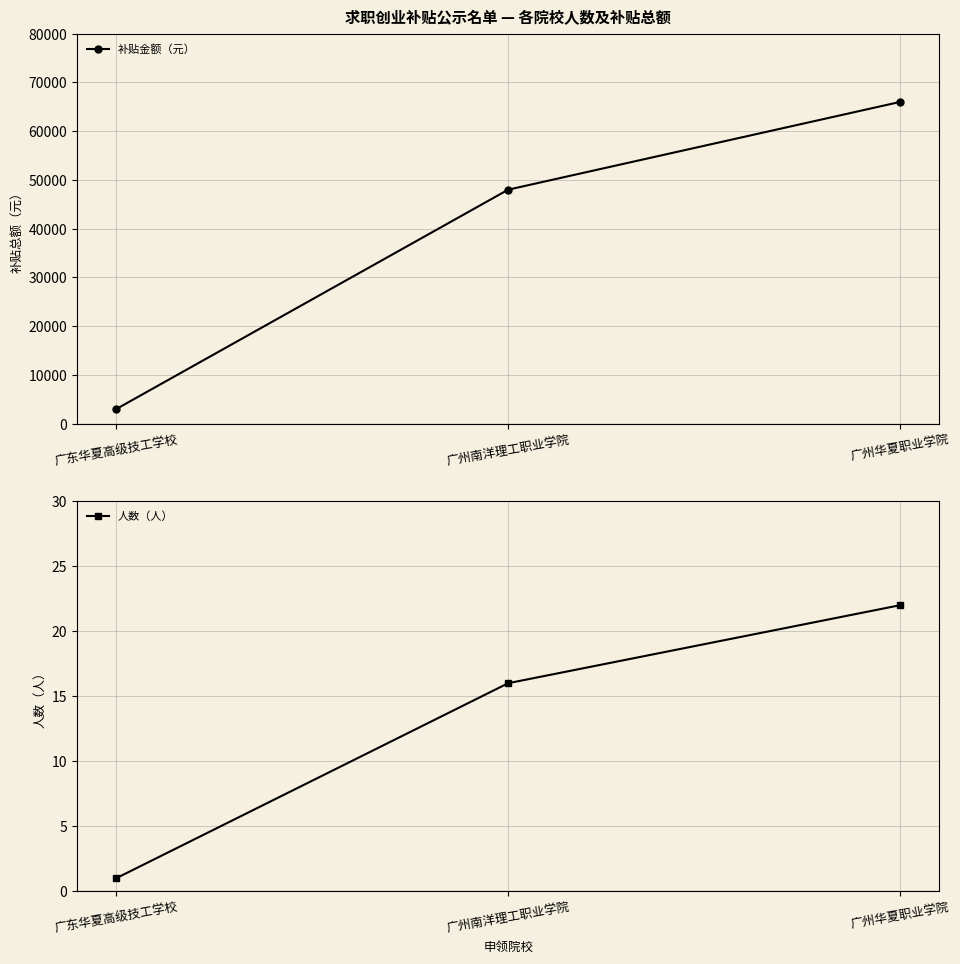

What is the total value across all series at 广东华夏高级技工学校?

3001